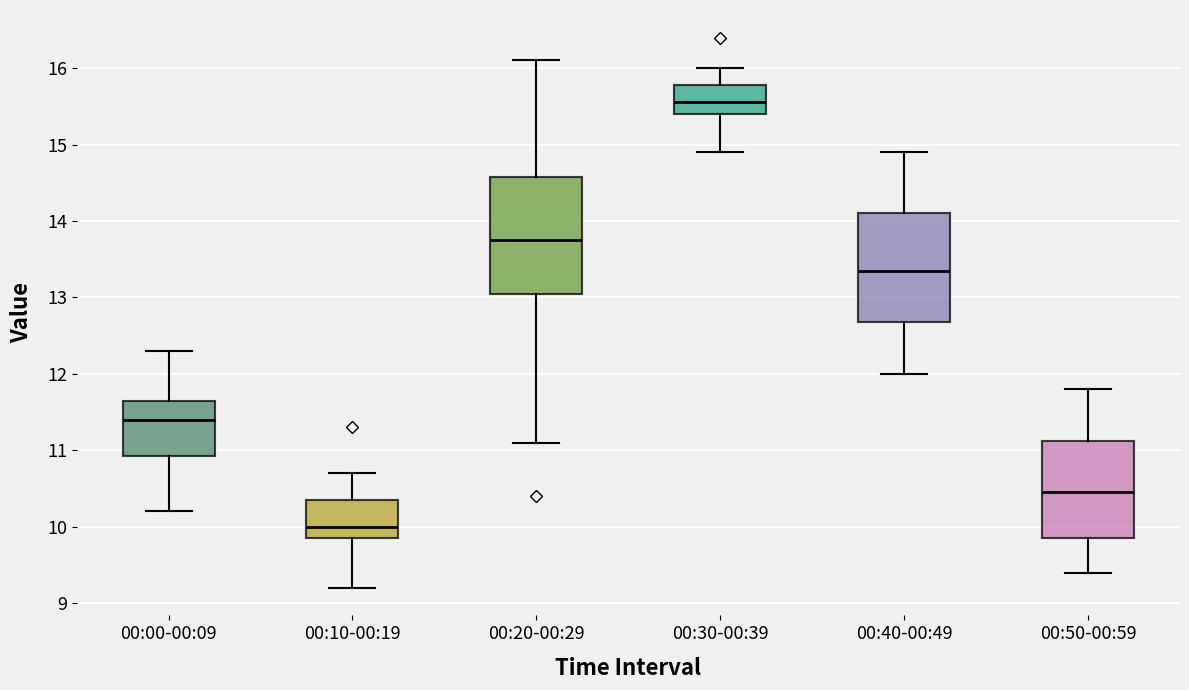

Reading left to right, transcribe this box plot: for each box, give where its median line is, the range the box spans, and where its two whiskers end, as read against the y-axis. The values are not printed on the chart, so give them approximately, as read against the axis.

00:00-00:09: median 11.4, box 10.9 to 11.7, whiskers 10.2 to 12.3
00:10-00:19: median 10.0, box 9.9 to 10.4, whiskers 9.2 to 10.7
00:20-00:29: median 13.8, box 13.1 to 14.6, whiskers 11.1 to 16.1
00:30-00:39: median 15.6, box 15.4 to 15.8, whiskers 14.9 to 16.0
00:40-00:49: median 13.4, box 12.7 to 14.1, whiskers 12.0 to 14.9
00:50-00:59: median 10.5, box 9.9 to 11.1, whiskers 9.4 to 11.8